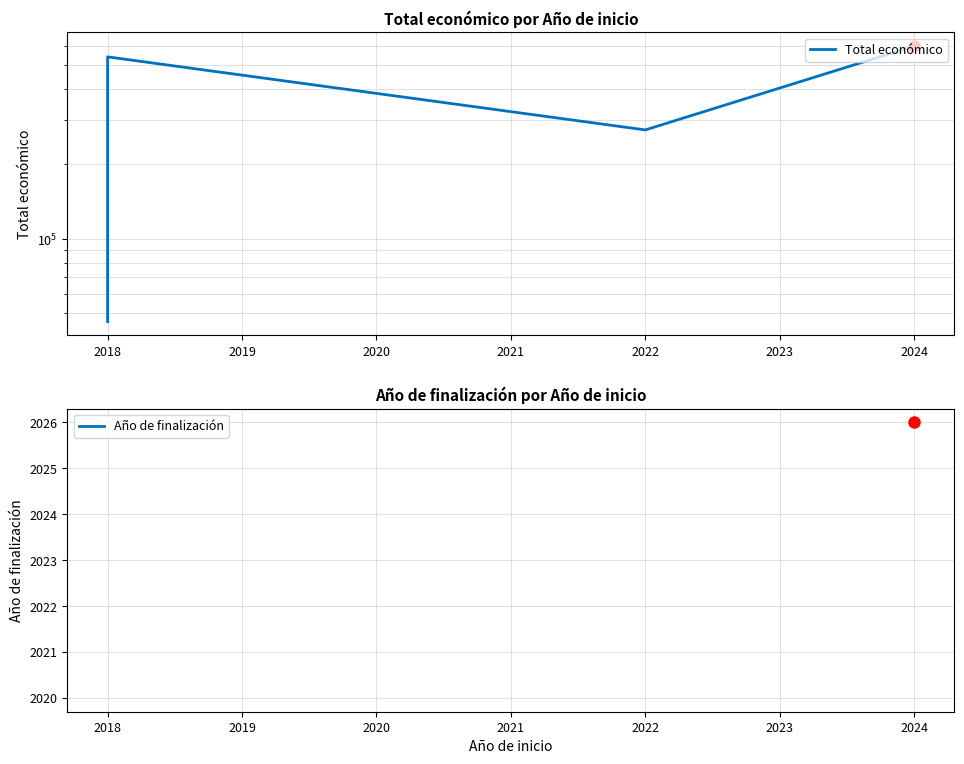

How many values in Año de finalización are above zero?

3